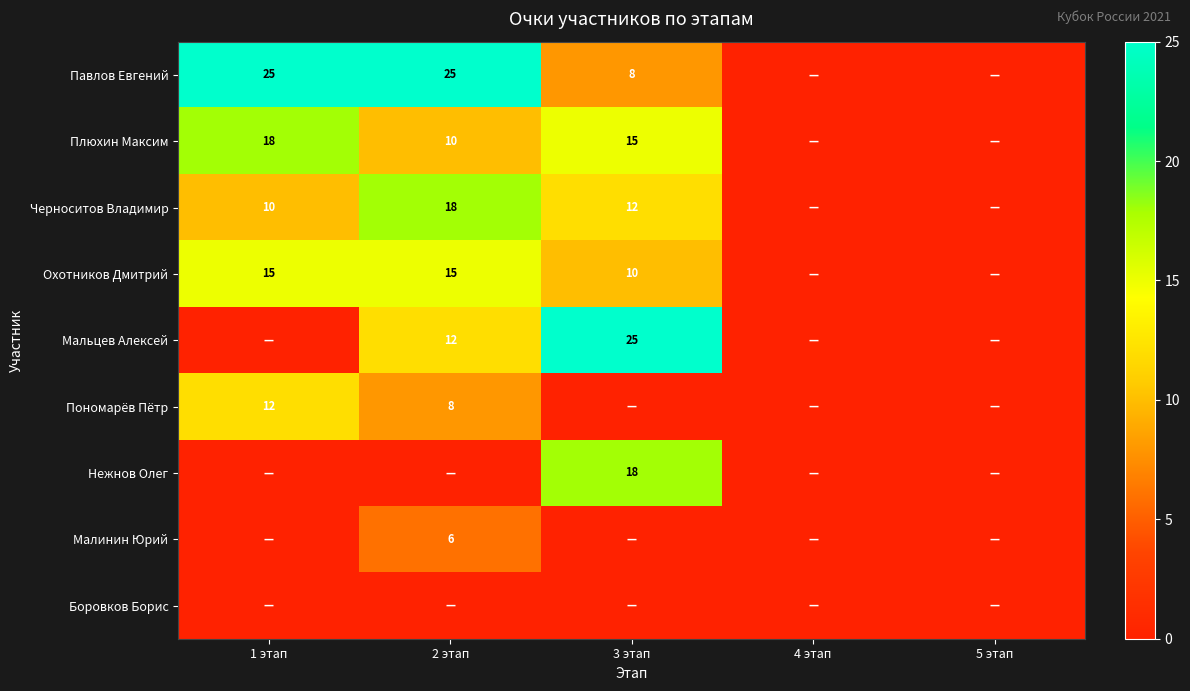

True or false: Мальцев Алексей has a value of 34 at 3 этап.

False